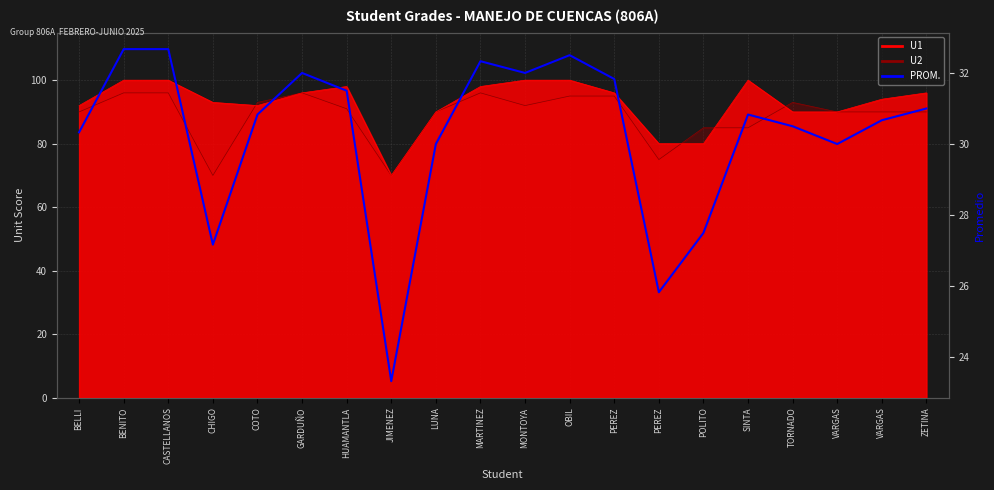

Does the chart have visible grid lines?

Yes